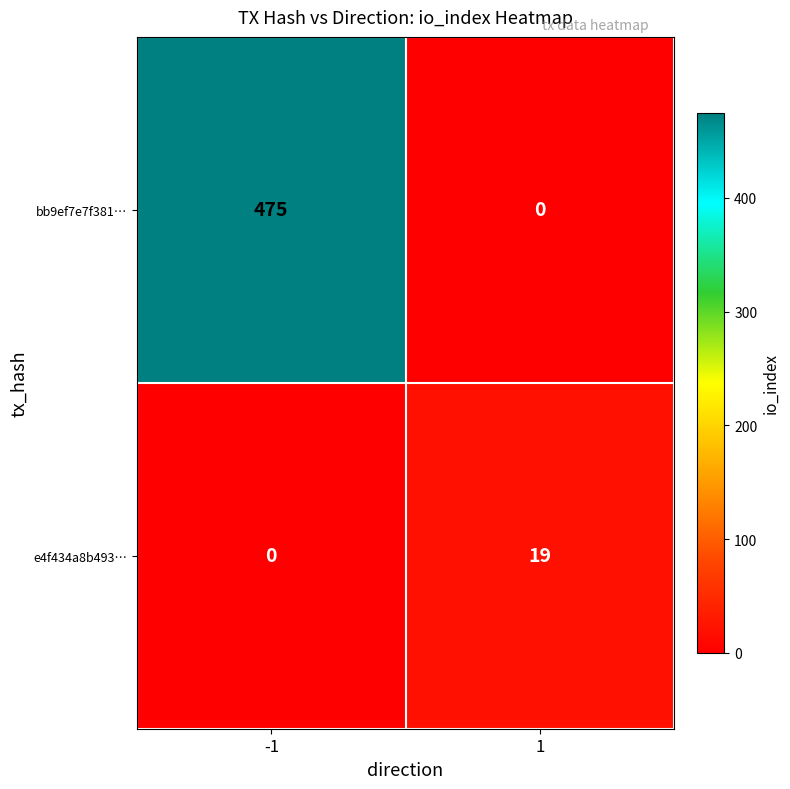

Rank the series by their maximum value, from lowest to highest.

e4f434a8b493…, bb9ef7e7f381…